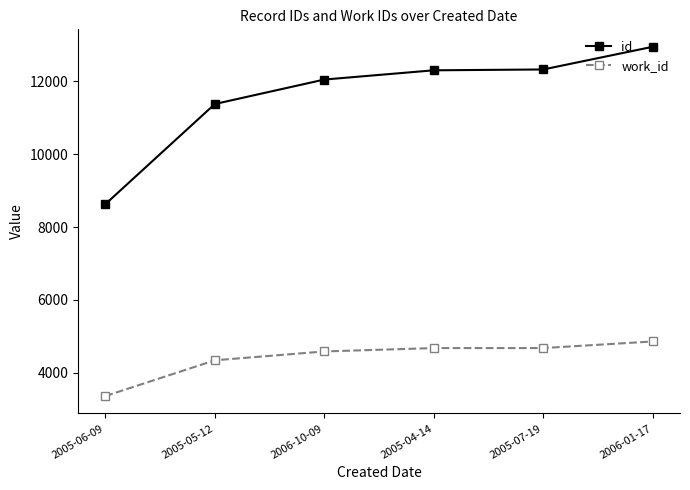

How many series are shown in this chart?

2